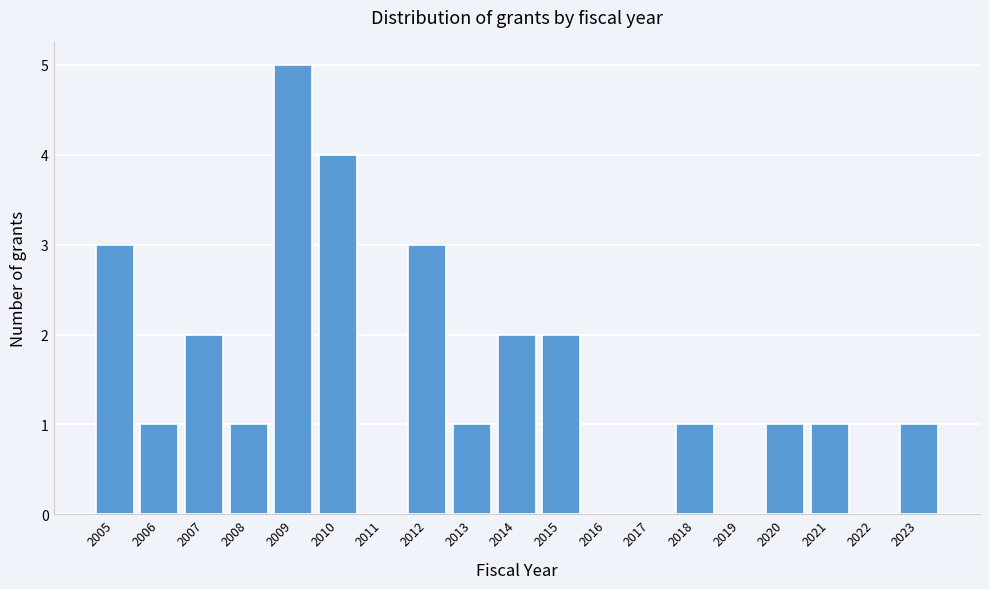

Reading left to right, what are all the values shown in this chart?

2005=3	2006=1	2007=2	2008=1	2009=5	2010=4	2011=0	2012=3	2013=1	2014=2	2015=2	2016=0	2017=0	2018=1	2019=0	2020=1	2021=1	2022=0	2023=1